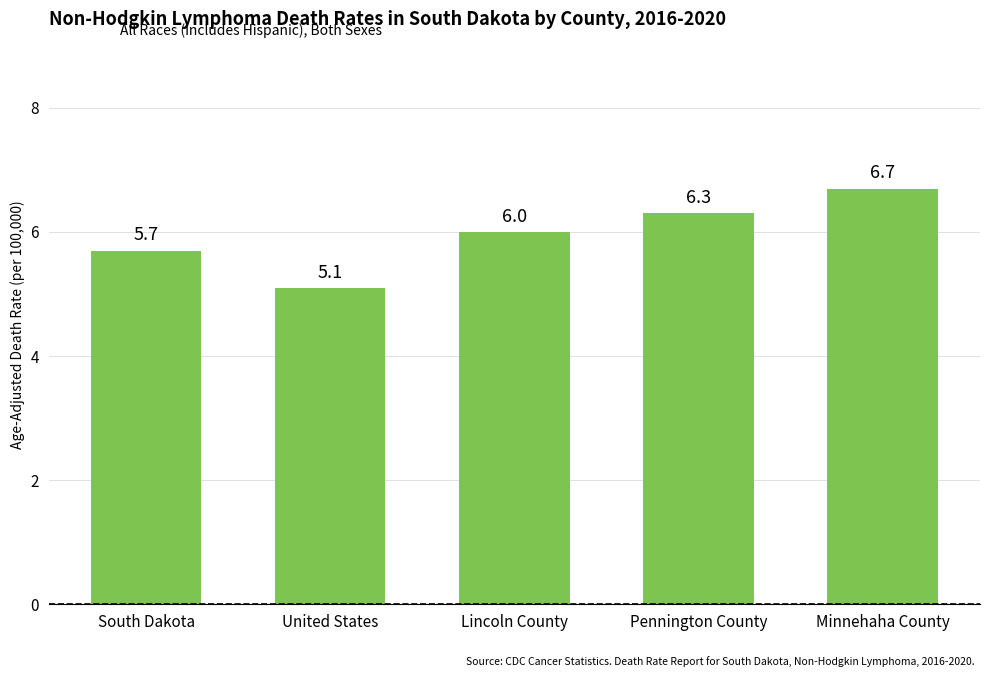

The value at Pennington County is 6.3. True or false?

True